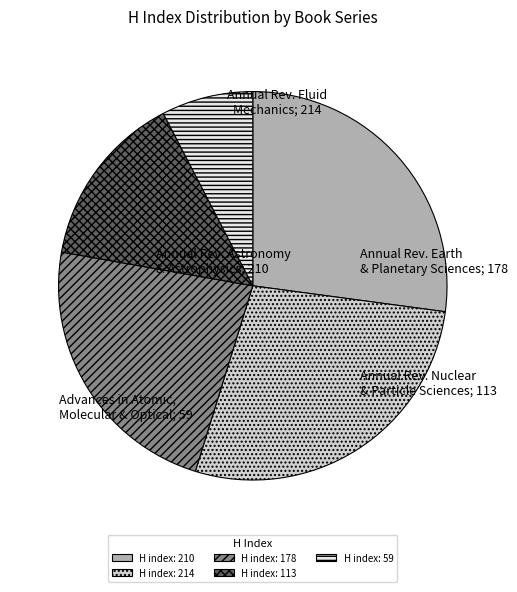

How many segments does this pie chart have?

5